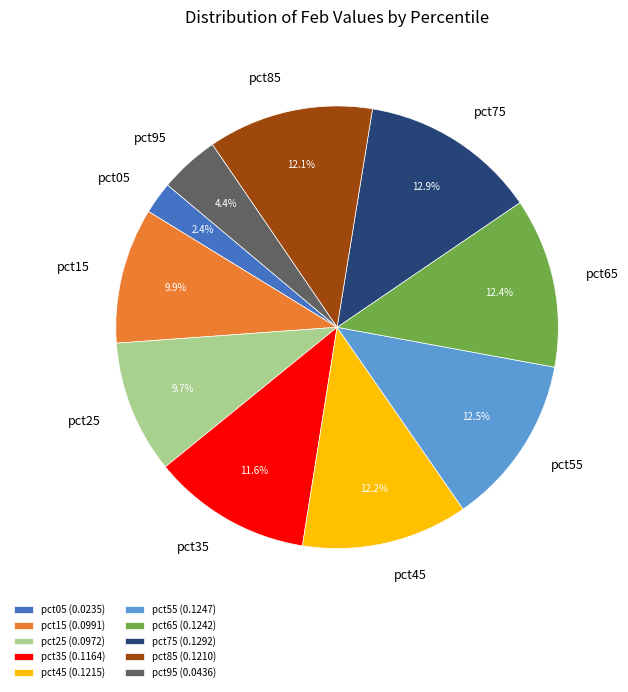

How many slices are in this pie chart?

10